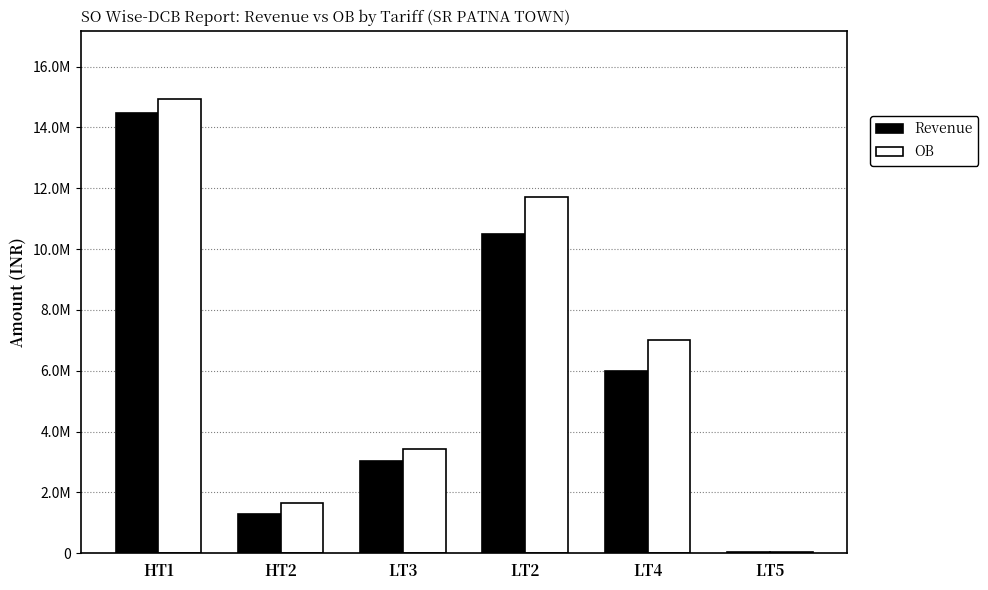

Which series has the widest spread of values?

OB